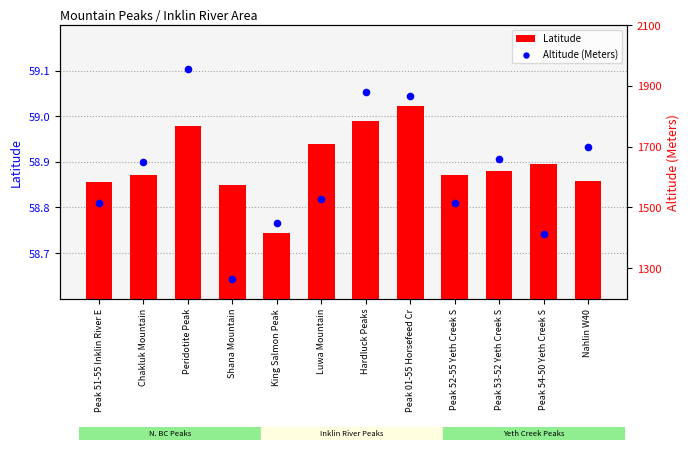

What are all the series names shown in the legend?

Latitude, Altitude (Meters)